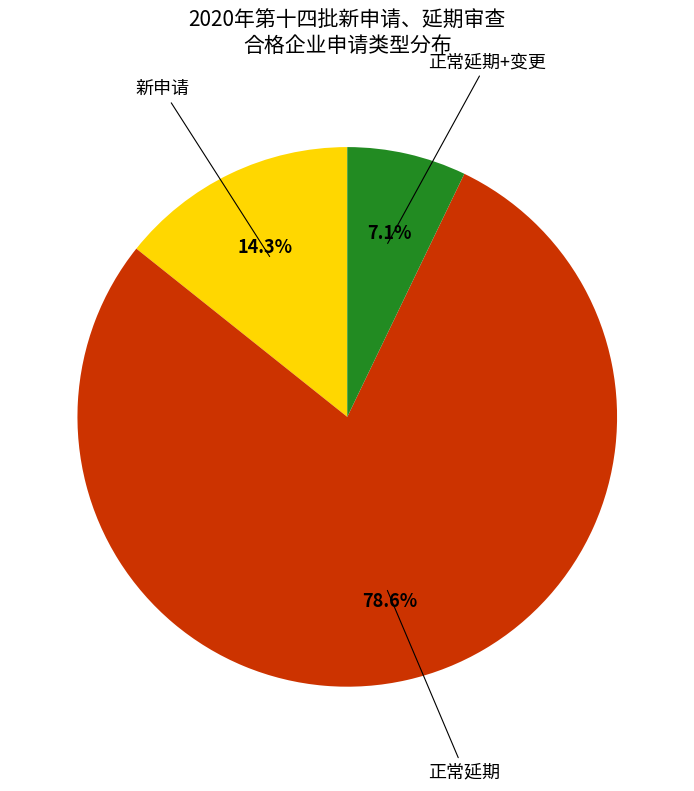

Count the number of slices in the pie.

3